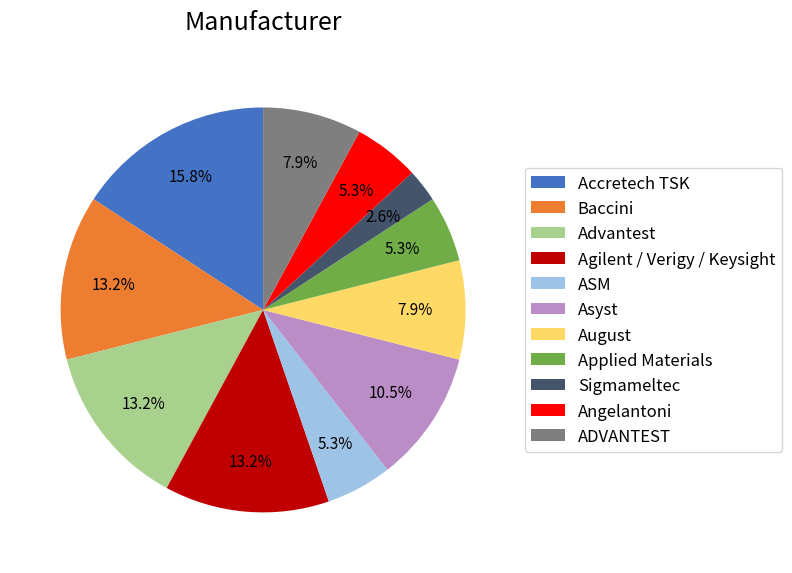

How many slices are in this pie chart?

11